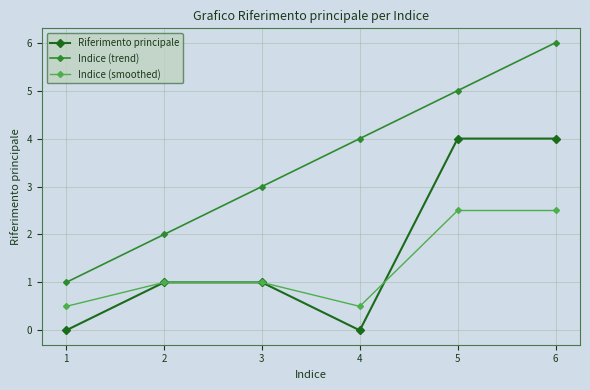

Is it true that Indice (trend) equals 1.5 at 3?

False